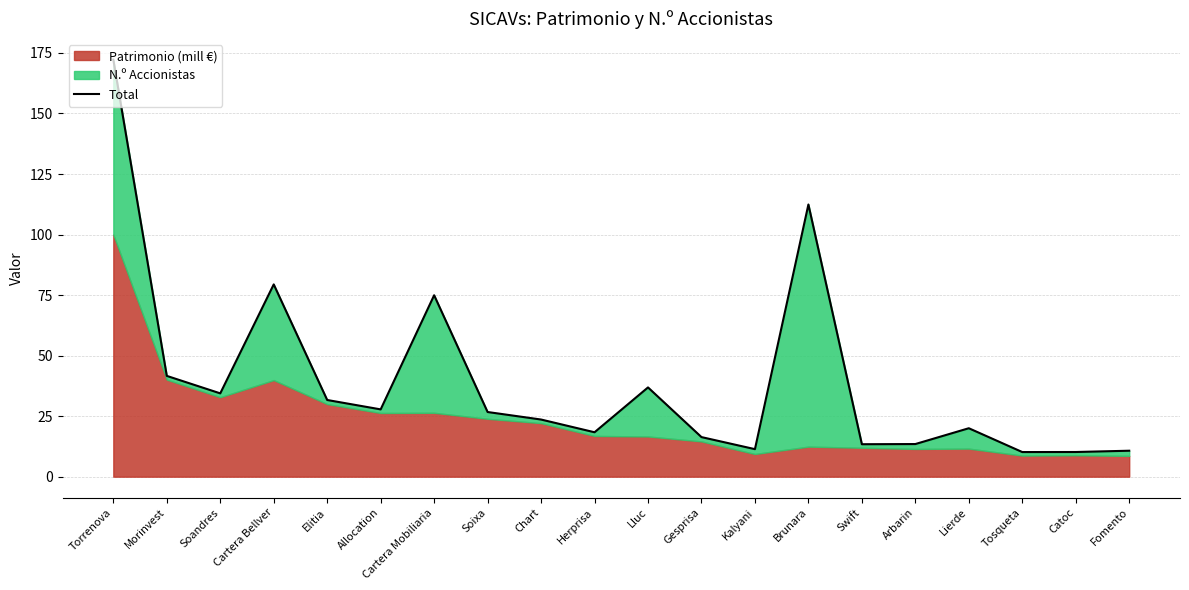

True or false: the data has more than 2 interior local peaks.

True